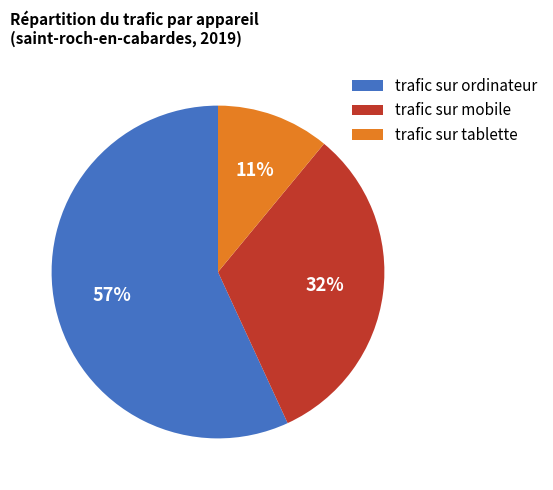

To the nearest percent, what is the difference between the trafic sur mobile and trafic sur ordinateur slice percentages?

25%